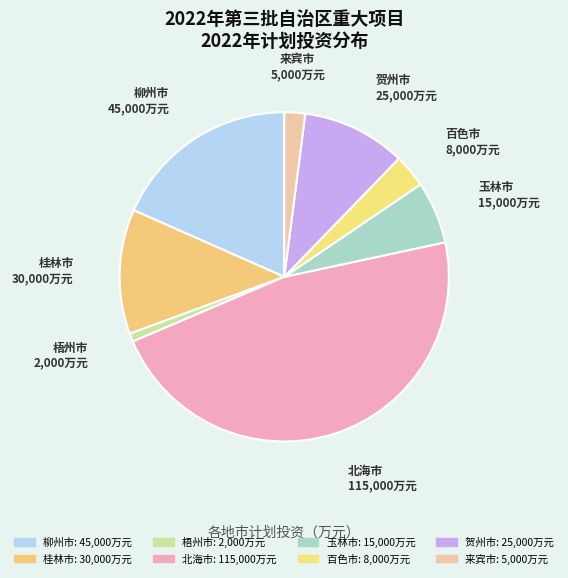

Count the number of slices in the pie.

8